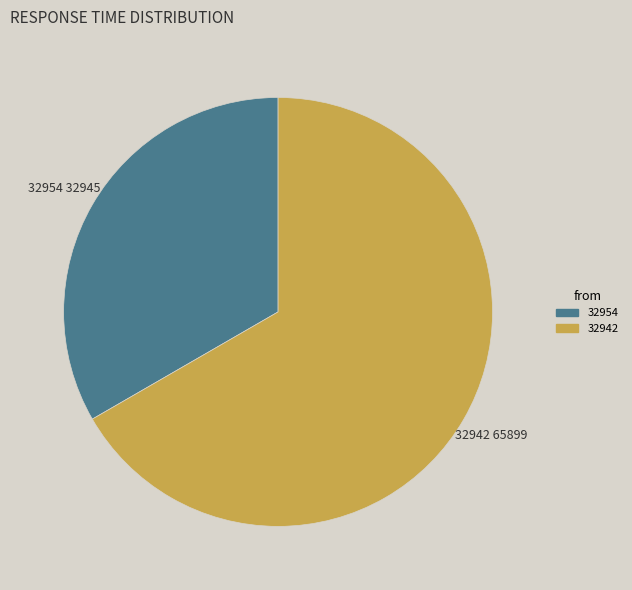

Is the sum of 32954 and 32942 greater than half?

Yes